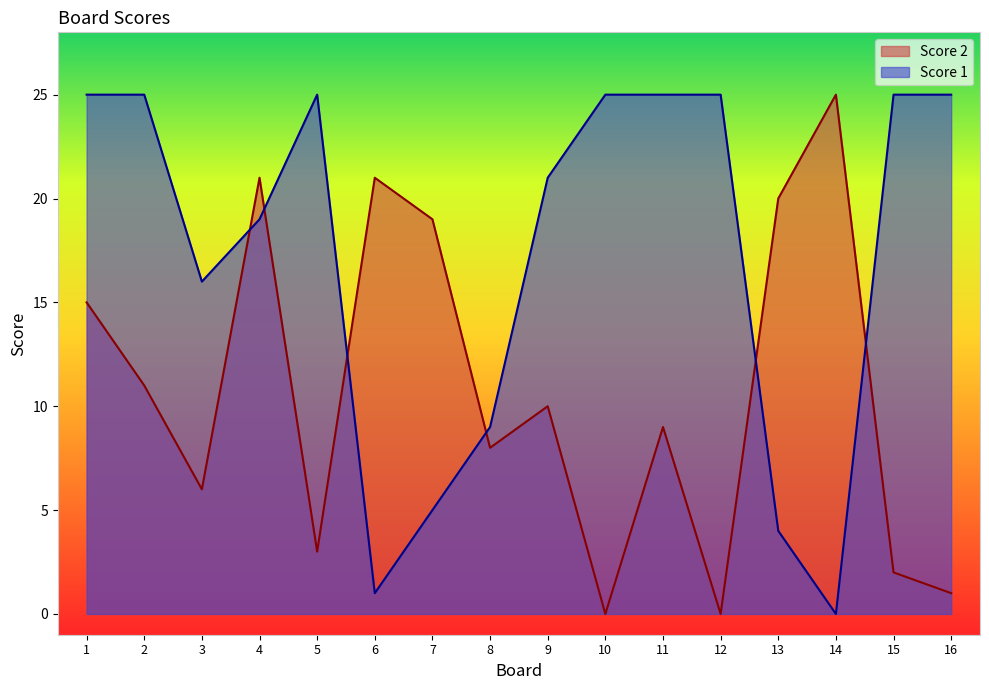

Which has a higher value, 3 or 4?

4